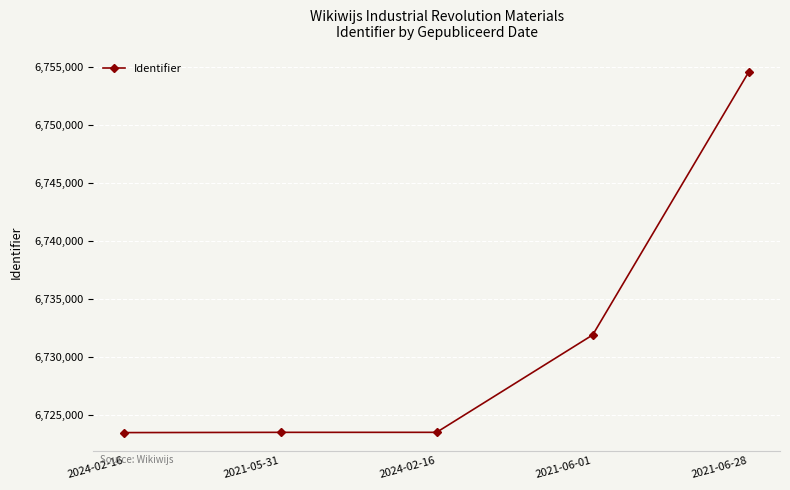

Does the chart have visible grid lines?

Yes